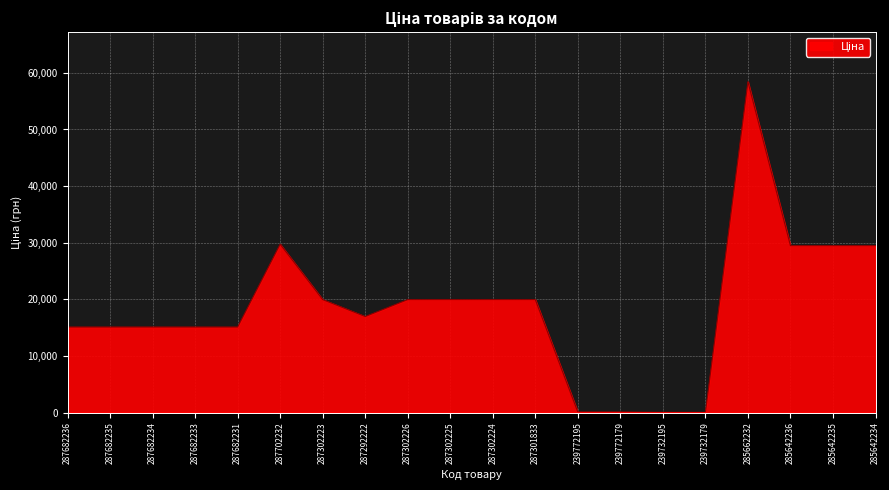

What value does the data have at 287301833?

19964.2